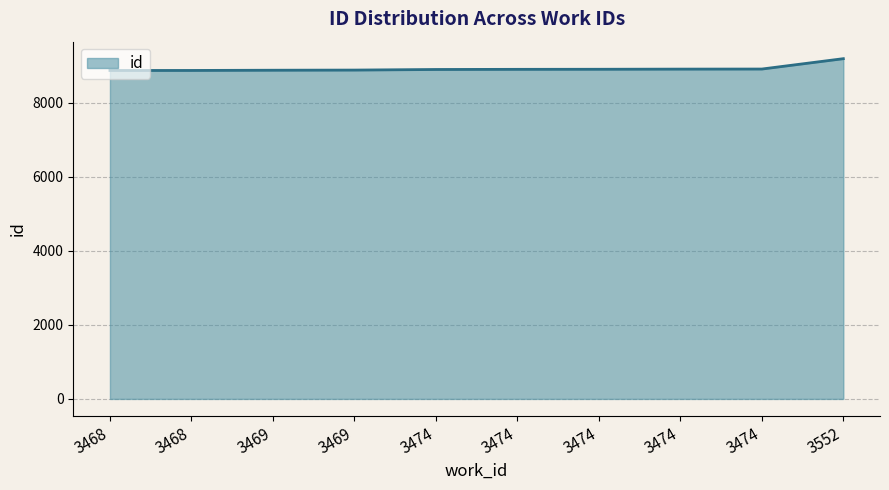

What is the difference between the maximum and minimum values?

319